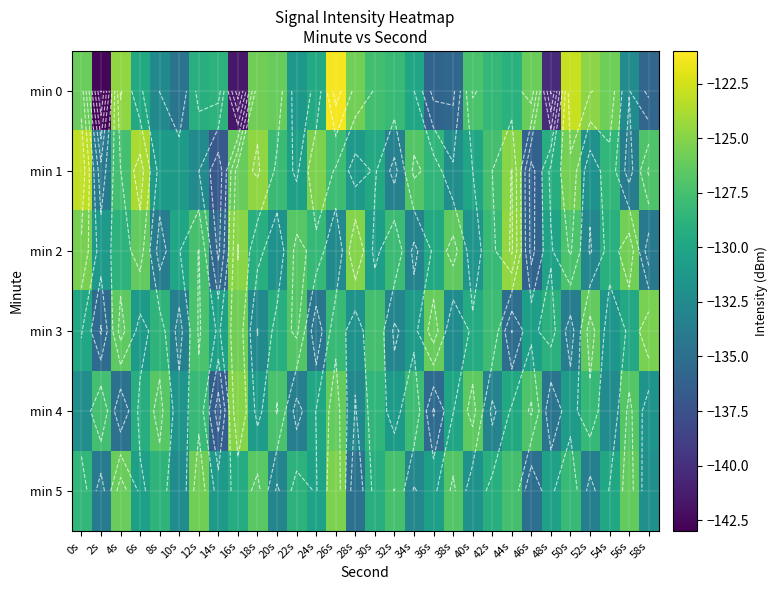

Which has a higher value, 32s or 30s?

30s